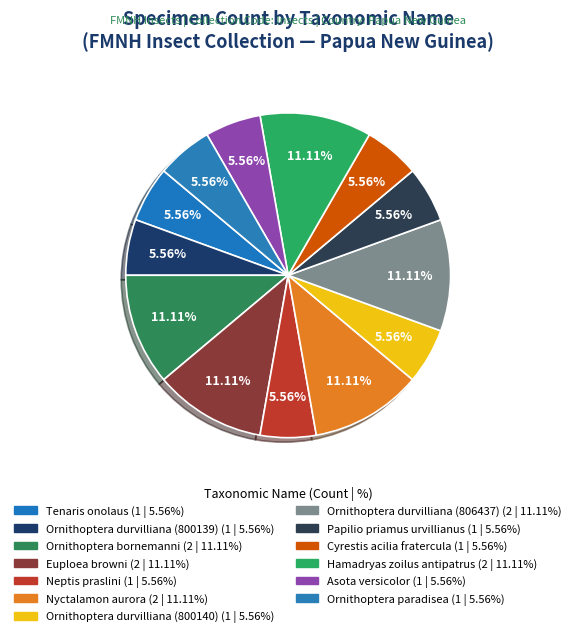

True or false: Neptis praslini accounts for 12% of the total.

False